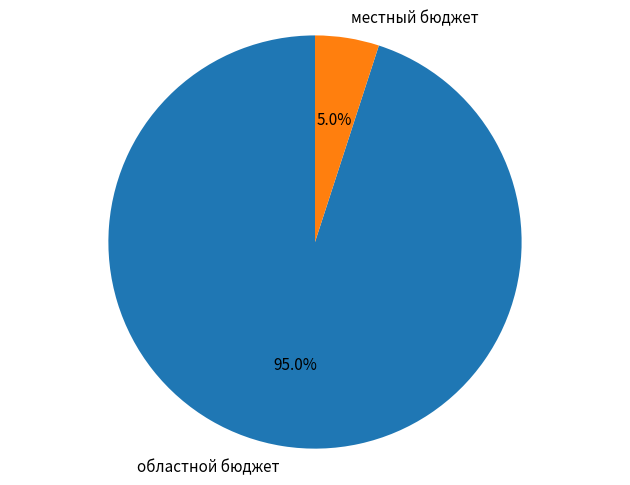

How many segments does this pie chart have?

2